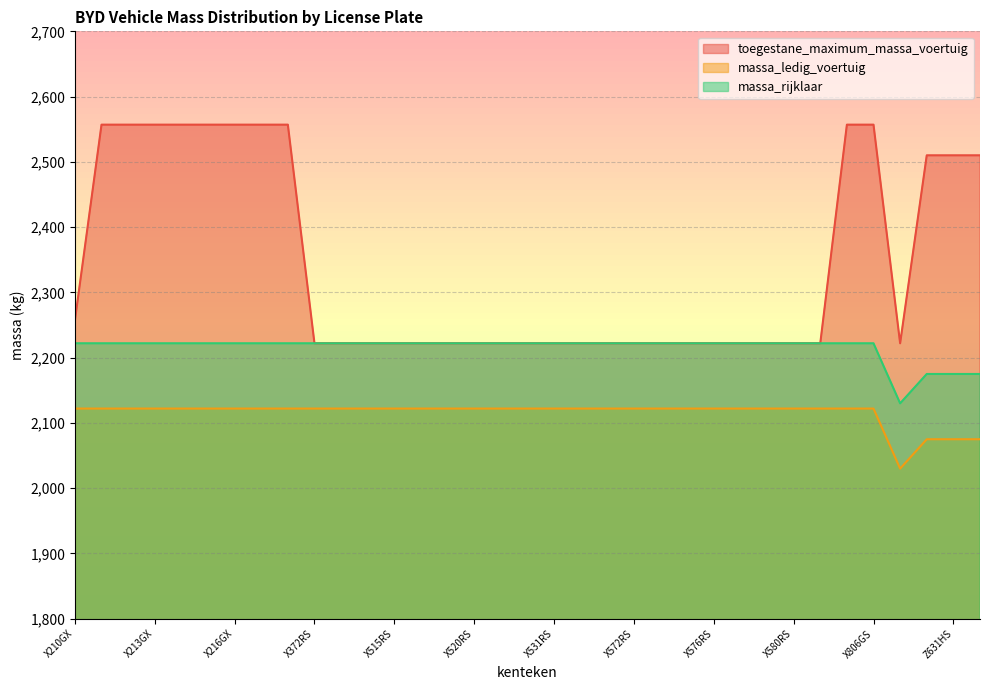

The massa_ledig_voertuig series shows 2122 at X211GX. True or false?

True